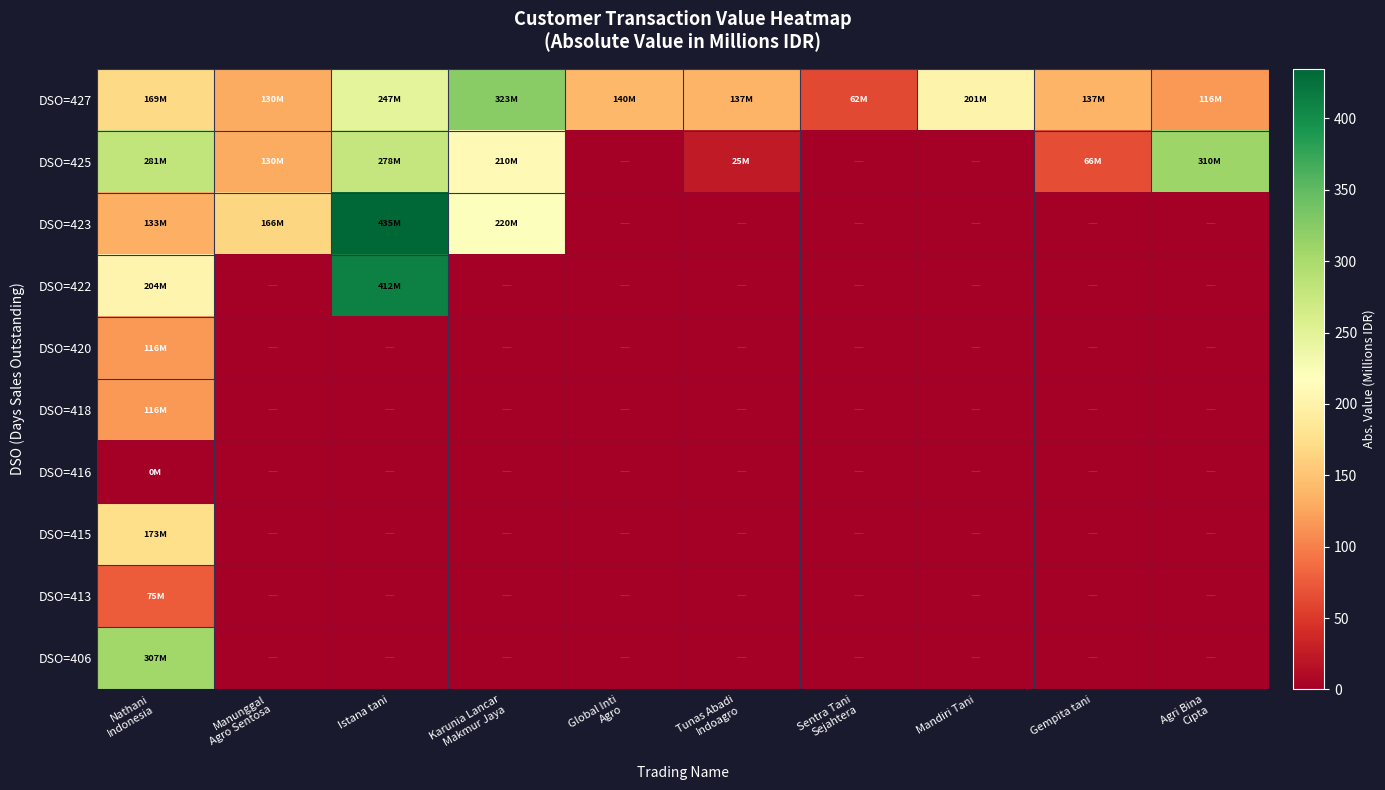

Which series has the largest range (max minus min)?

DSO=423